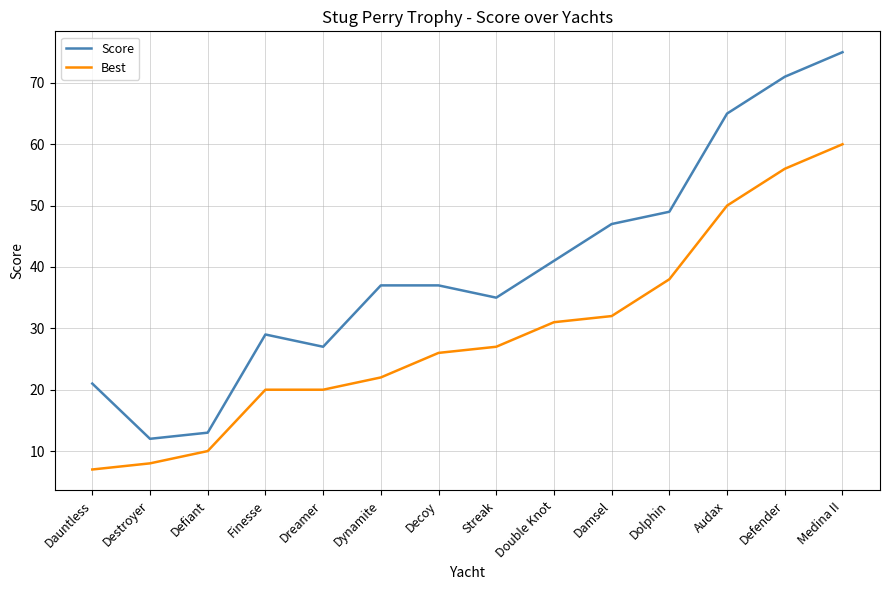

The value of Score at Dolphin is 75. True or false?

False